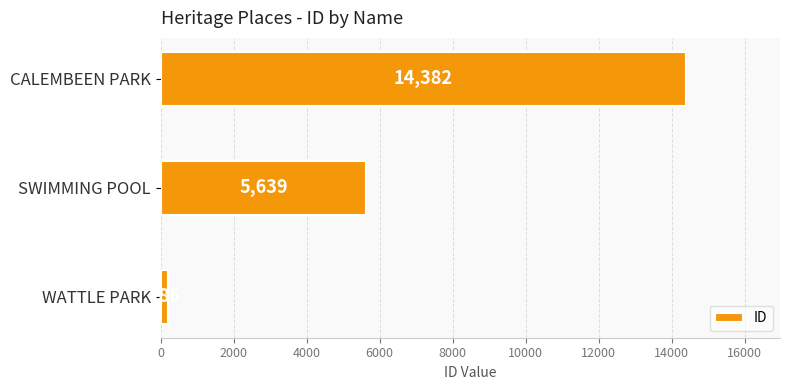

What is the average value?

6736